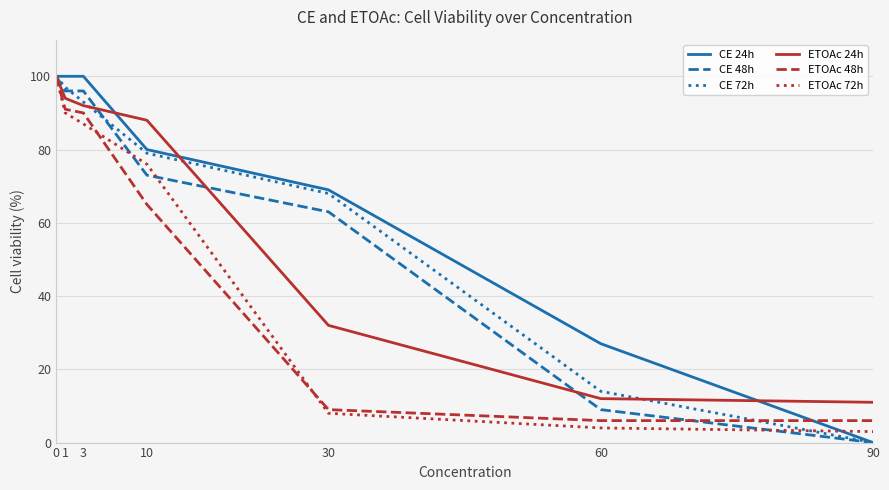

List the labels in order of CE 72h value, largest first.

0, 1, 3, 10, 30, 60, 90